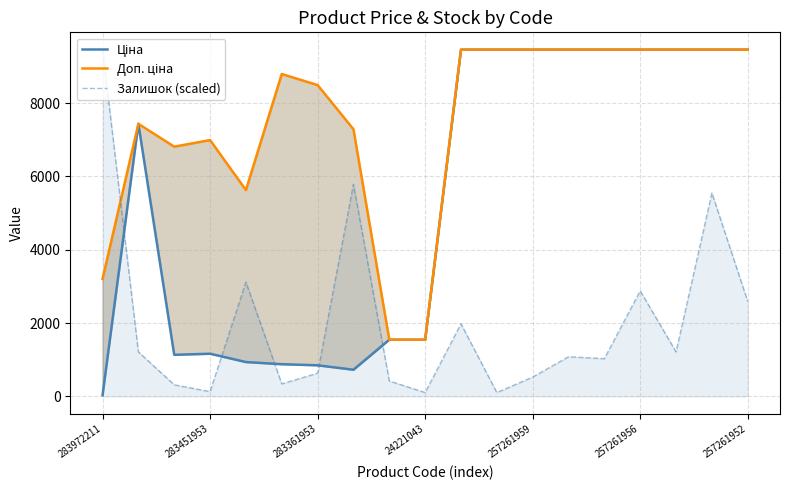

What is the maximum value for Залишок (scaled)?

9458.9